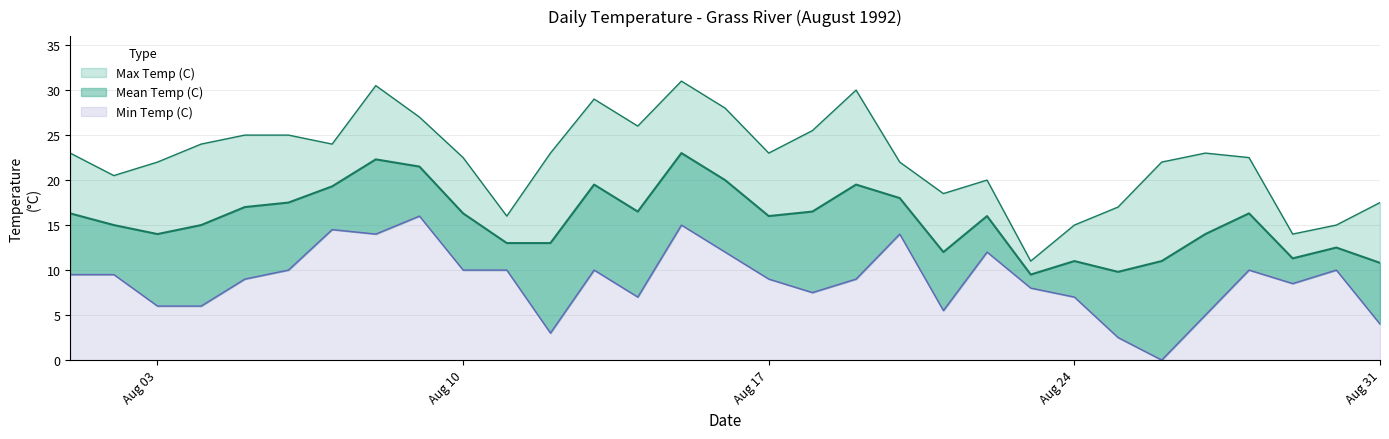

Reading left to right, extract all data points from this chart.

Max Temp (C): 23.0	20.5	22.0	24.0	25.0	25.0	24.0	30.5	27.0	22.5	16.0	23.0	29.0	26.0	31.0	28.0	23.0	25.5	30.0	22.0	18.5	20.0	11.0	15.0	17.0	22.0	23.0	22.5	14.0	15.0	17.5
Mean Temp (C): 16.3	15.0	14.0	15.0	17.0	17.5	19.3	22.3	21.5	16.3	13.0	13.0	19.5	16.5	23.0	20.0	16.0	16.5	19.5	18.0	12.0	16.0	9.5	11.0	9.8	11.0	14.0	16.3	11.3	12.5	10.8
Min Temp (C): 9.5	9.5	6.0	6.0	9.0	10.0	14.5	14.0	16.0	10.0	10.0	3.0	10.0	7.0	15.0	12.0	9.0	7.5	9.0	14.0	5.5	12.0	8.0	7.0	2.5	0.0	5.0	10.0	8.5	10.0	4.0